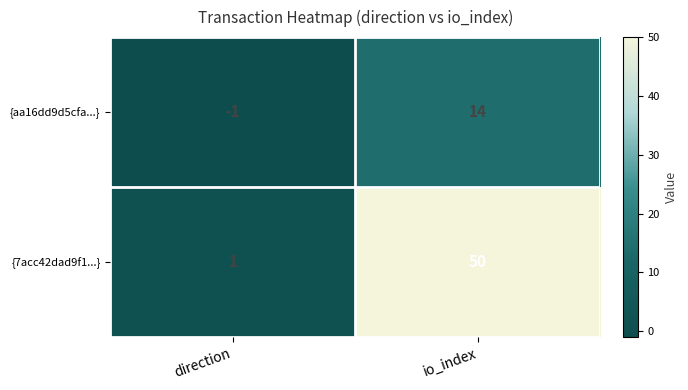

The {7acc42dad9f1...} series shows 1 at direction. True or false?

True